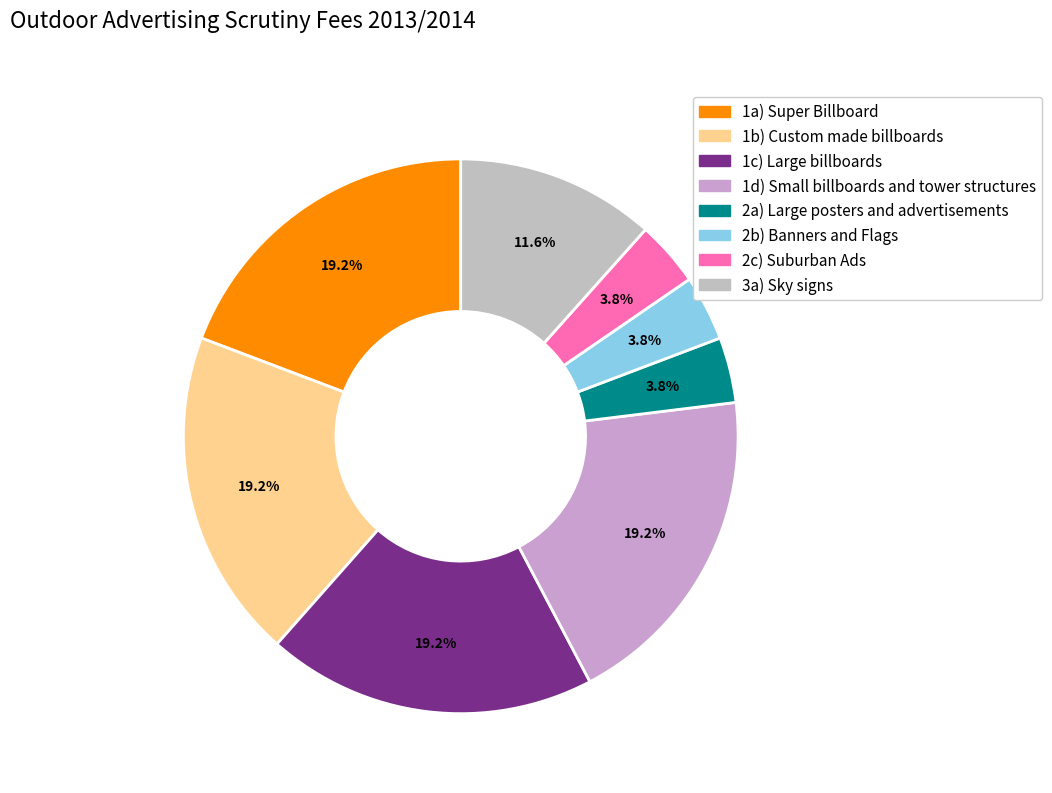

Approximately how many times larger is the value at 2b) Banners and Flags compared to 1a) Super Billboard?

0.2